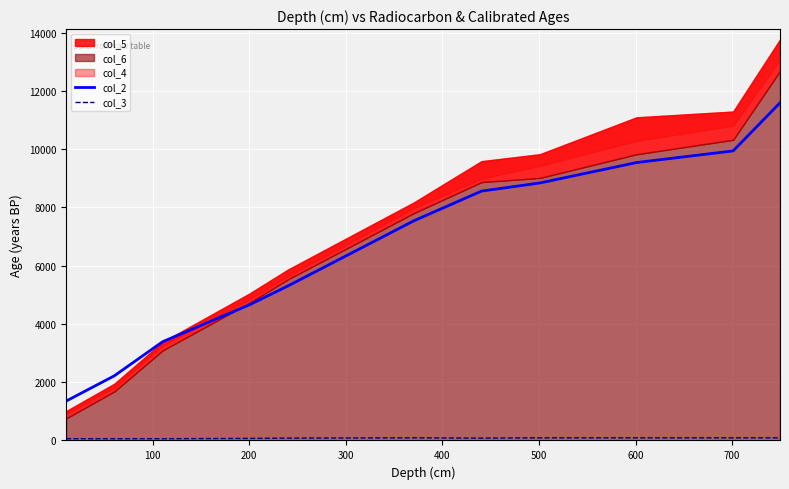

True or false: col_2 and col_3 cross at least once.

False